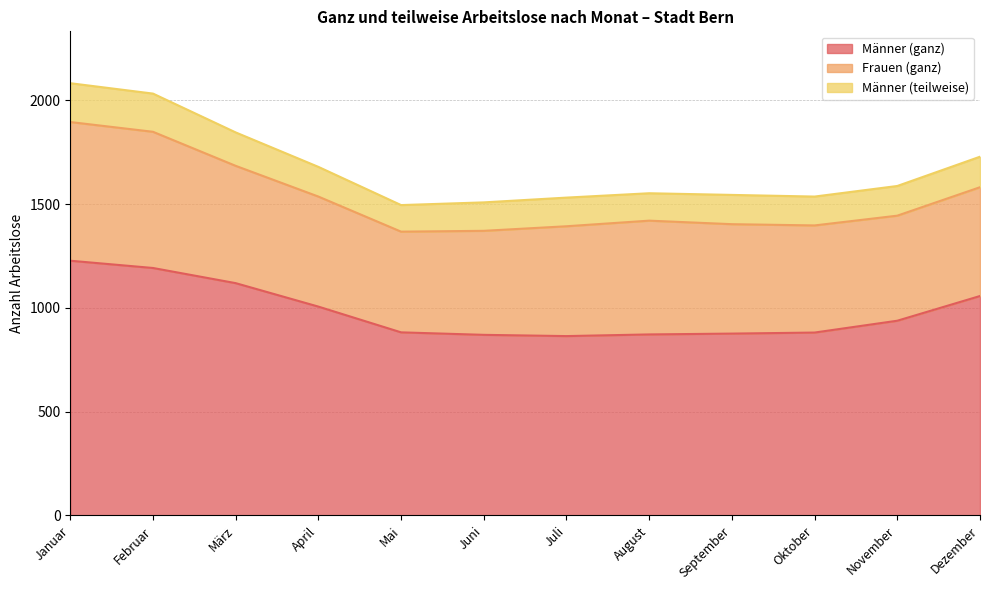

At which label does Männer (teilweise) first exceed 143?

Januar